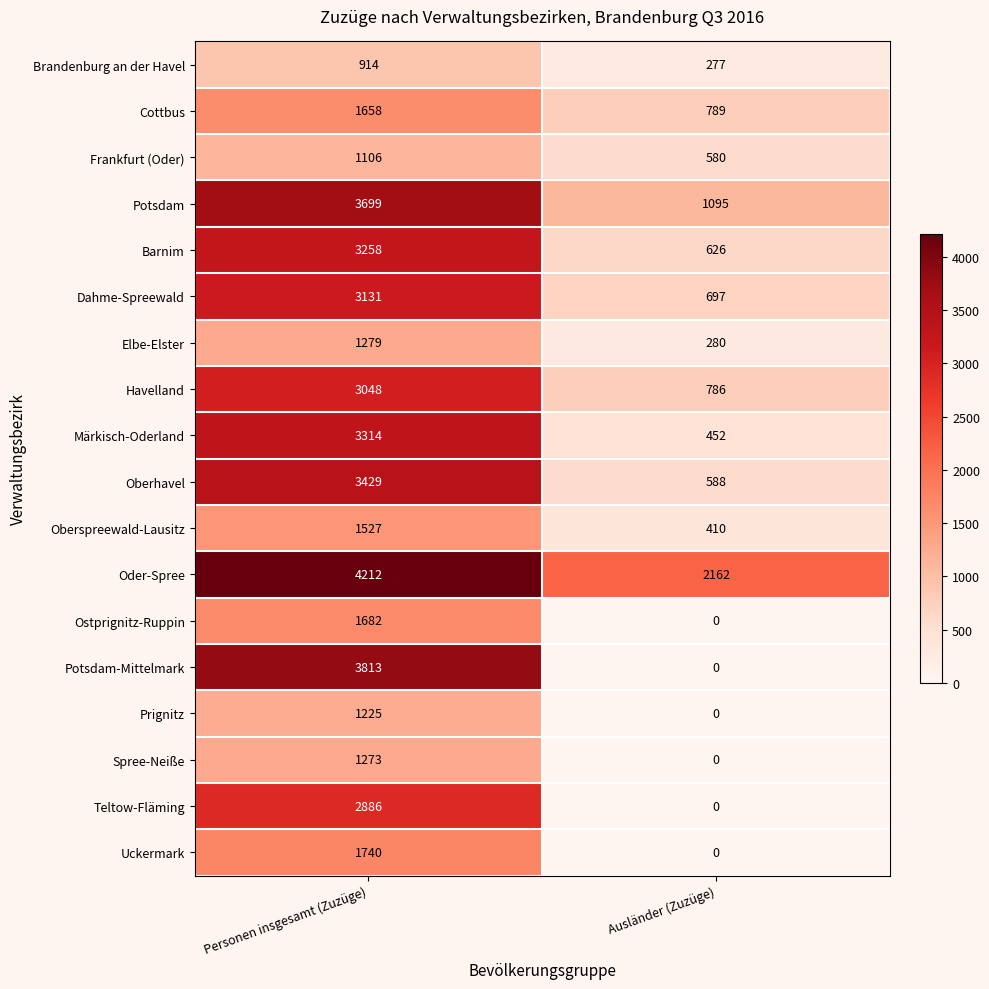

Which series has the widest spread of values?

Potsdam-Mittelmark